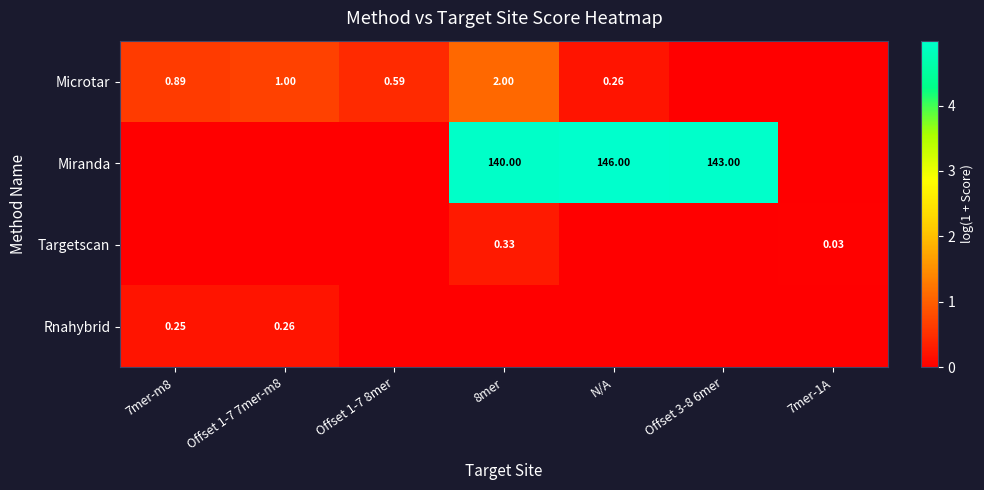

Is the value of Targetscan at 8mer greater than the value of Rnahybrid at Offset 3-8 6mer?

Yes